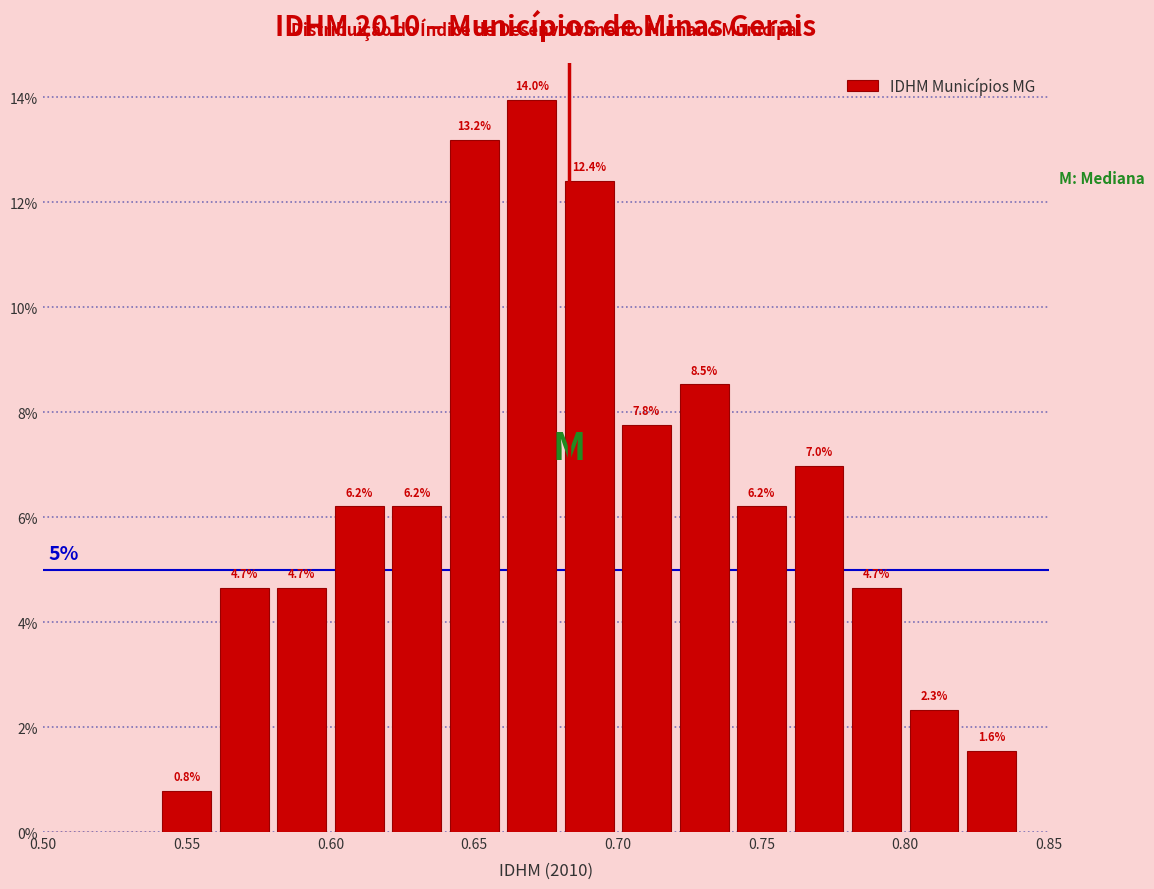

Which range on the x-axis has the tallest bar?

0.66 to 0.68